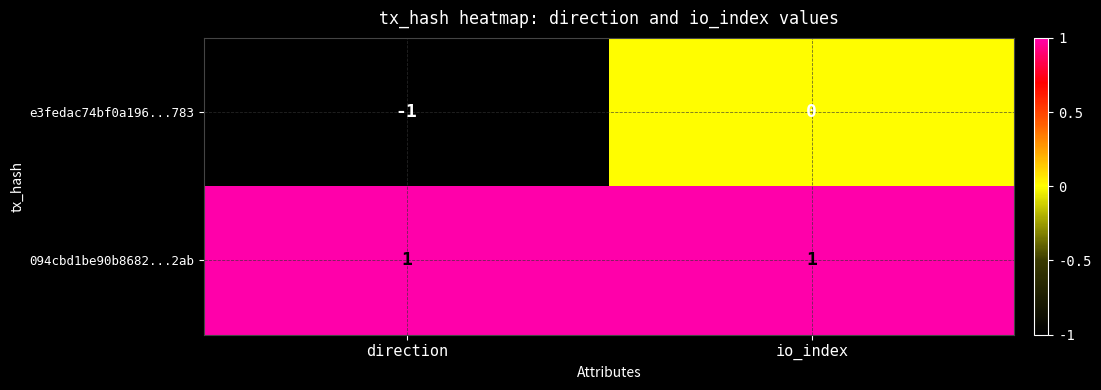

What is the maximum value shown in the chart?

1